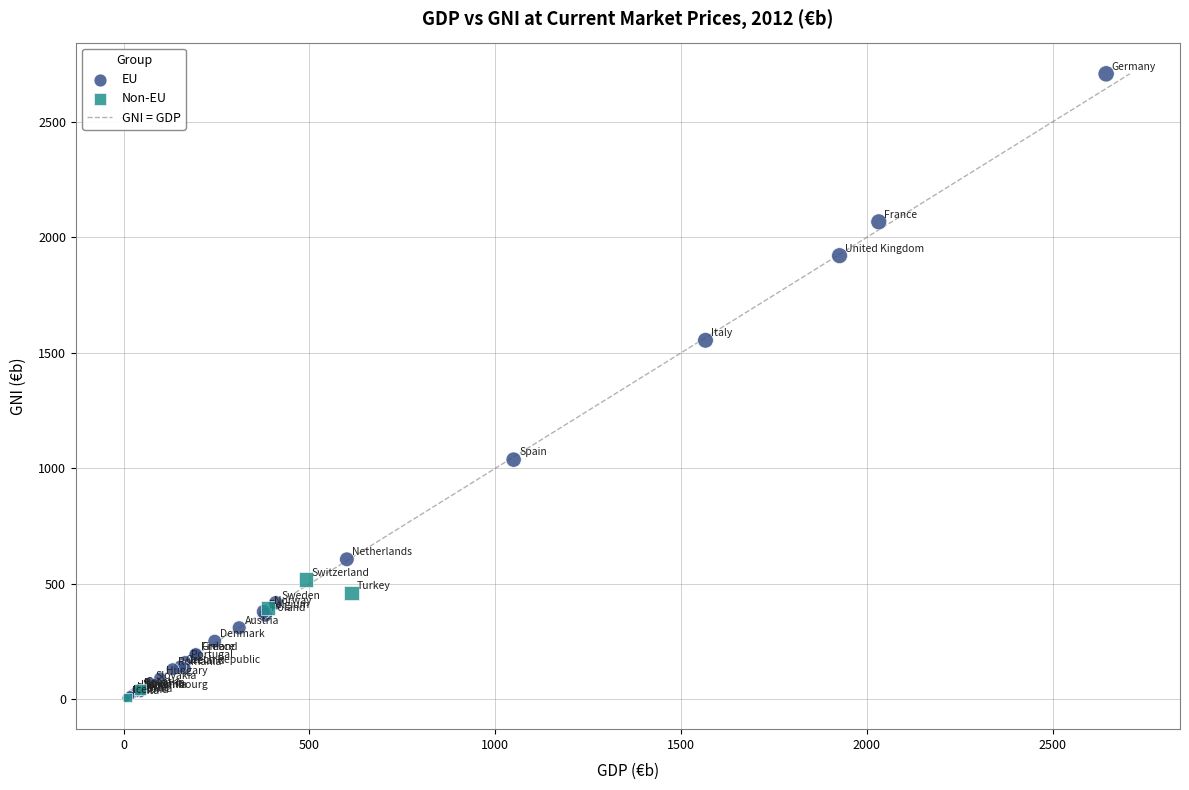

Which series has the largest Y range (max minus min)?

EU